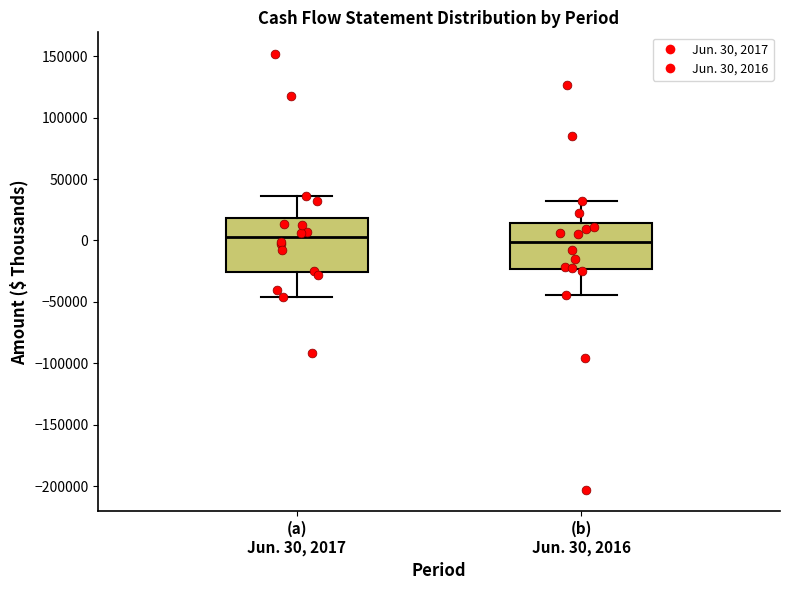

Reading left to right, transcribe this box plot: for each box, give where its median line is, the range the box spans, and where its two whiskers end, as read against the y-axis. The values are not printed on the chart, so give them approximately, as read against the axis.

(a) Jun. 30, 2017: median 5000, box -25000 to 20000, whiskers -45000 to 35000
(b) Jun. 30, 2016: median 0, box -25000 to 15000, whiskers -45000 to 30000